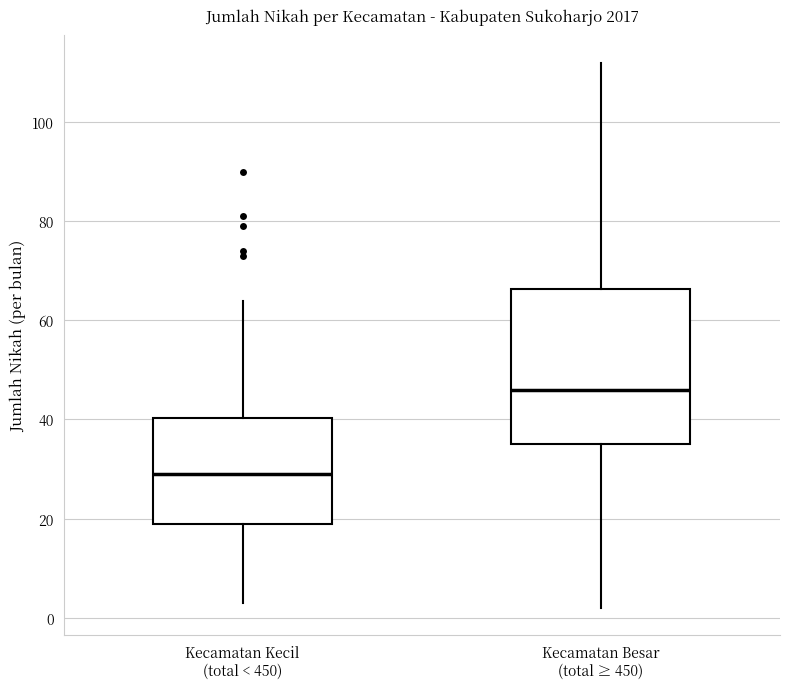

Comparing the boxes themselves (not the whiskers), which one is the tallest?

Kecamatan Besar (total ≥ 450)